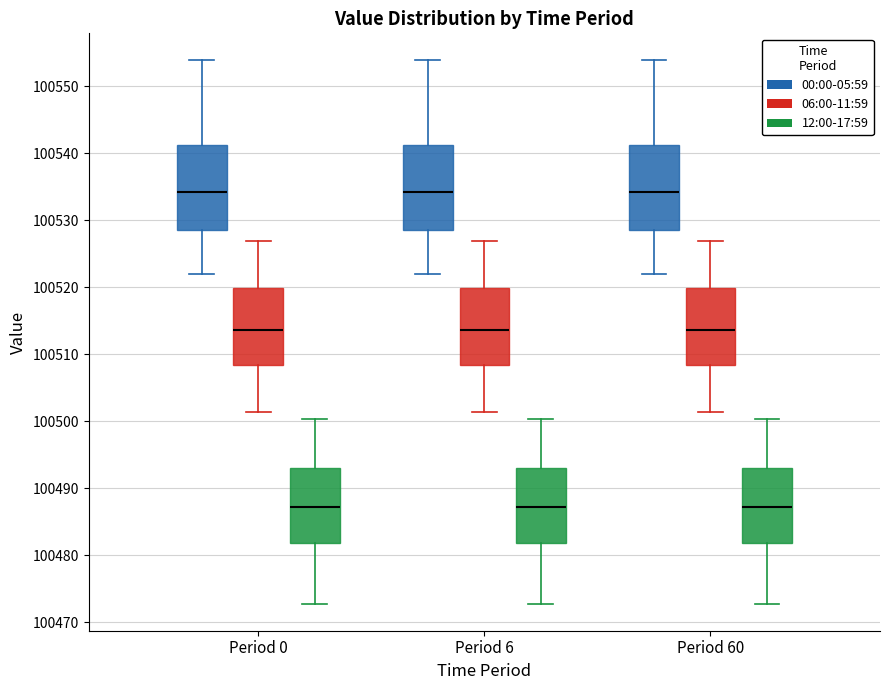

Reading left to right, read every box against the y-axis: the position of its median line, the range the box covers, and the ends of its whiskers. The values are not printed on the chart, so give them approximately, as read against the axis.

Period 0 (00:00-05:59): median 100534, box 100528 to 100541, whiskers 100522 to 100554
Period 0 (06:00-11:59): median 100514, box 100508 to 100520, whiskers 100501 to 100527
Period 0 (12:00-17:59): median 100487, box 100482 to 100493, whiskers 100473 to 100500
Period 6 (00:00-05:59): median 100534, box 100528 to 100541, whiskers 100522 to 100554
Period 6 (06:00-11:59): median 100514, box 100508 to 100520, whiskers 100501 to 100527
Period 6 (12:00-17:59): median 100487, box 100482 to 100493, whiskers 100473 to 100500
Period 60 (00:00-05:59): median 100534, box 100528 to 100541, whiskers 100522 to 100554
Period 60 (06:00-11:59): median 100514, box 100508 to 100520, whiskers 100501 to 100527
Period 60 (12:00-17:59): median 100487, box 100482 to 100493, whiskers 100473 to 100500